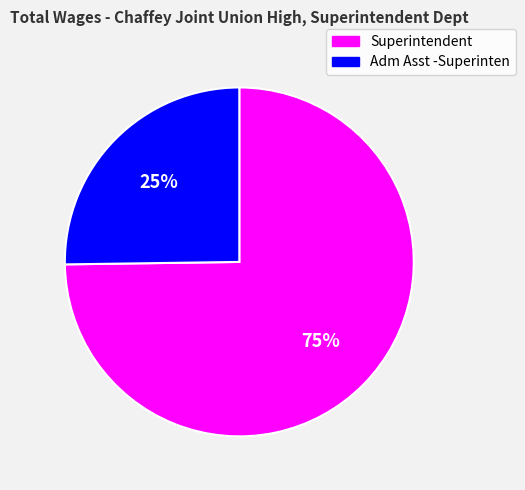

Do Adm Asst -Superinten and Superintendent together represent more than half of the pie?

Yes